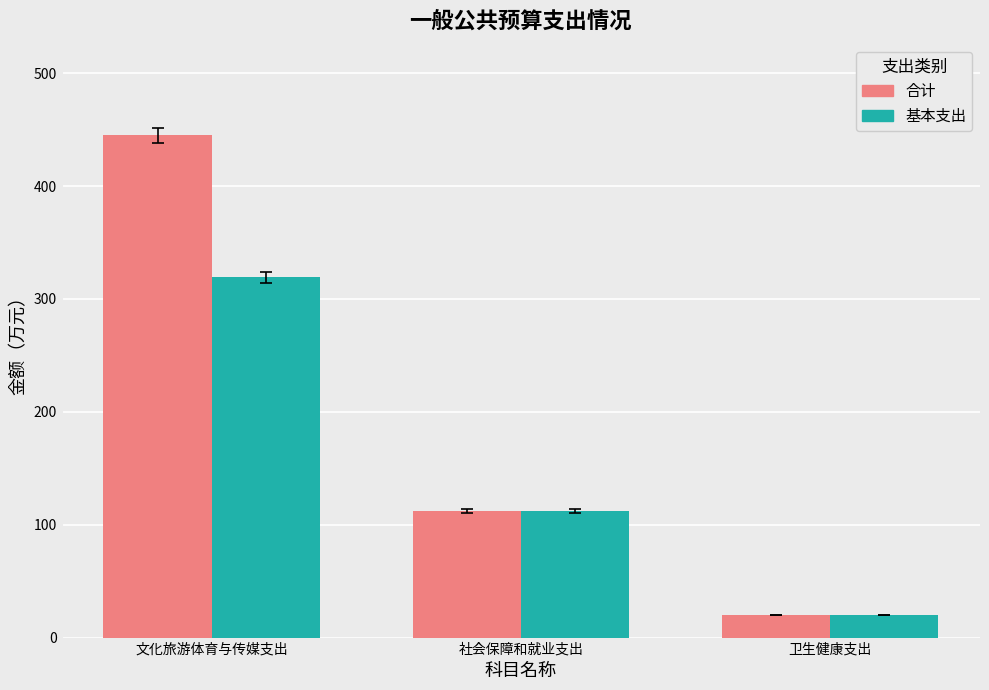

What is the difference between the maximum and minimum values in the 基本支出 series?

299.2